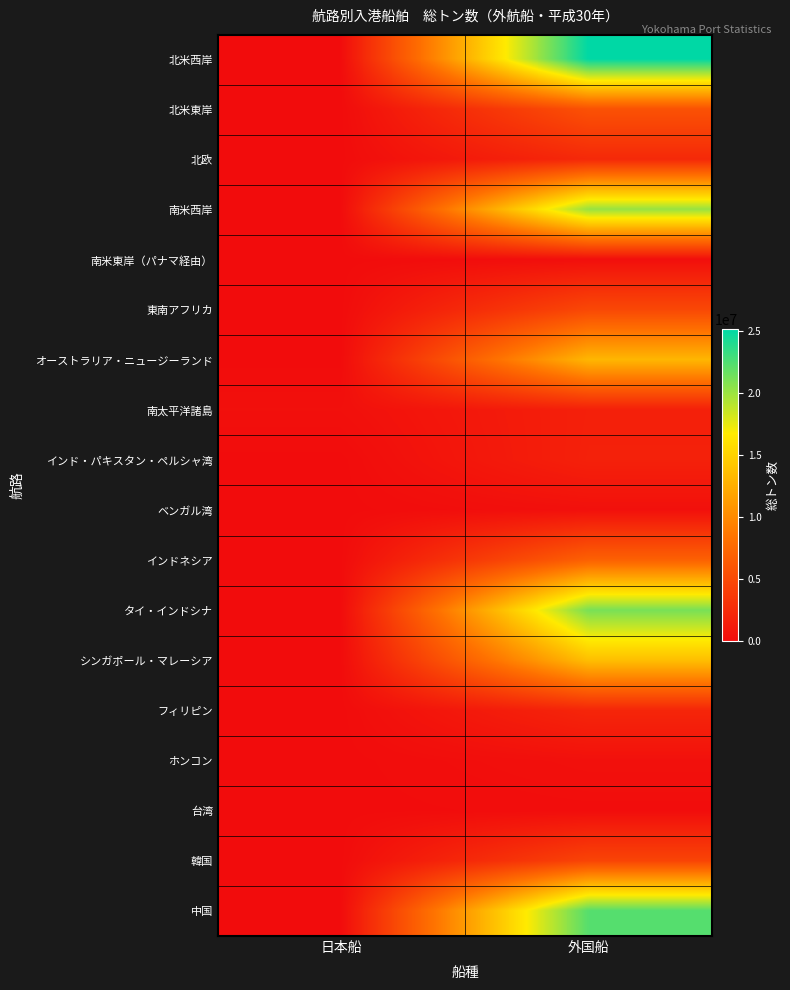

Reading left to right, extract all data points from this chart.

北米西岸: 日本船=0	外国船=25107131
北米東岸: 日本船=0	外国船=5666927
北欧: 日本船=0	外国船=2348903
南米西岸: 日本船=0	外国船=20162330
南米東岸（パナマ経由）: 日本船=0	外国船=217354
東南アフリカ: 日本船=0	外国船=4860237
オーストラリア・ニュージーランド: 日本船=0	外国船=13117408
南太平洋諸島: 日本船=303504	外国船=1628669
インド・パキスタン・ペルシャ湾: 日本船=0	外国船=1684163
ベンガル湾: 日本船=0	外国船=332568
インドネシア: 日本船=0	外国船=6969786
タイ・インドシナ: 日本船=0	外国船=21128880
シンガポール・マレーシア: 日本船=0	外国船=13697387
フィリピン: 日本船=0	外国船=2076789
ホンコン: 日本船=0	外国船=351294
台湾: 日本船=0	外国船=102186
韓国: 日本船=0	外国船=4573006
中国: 日本船=0	外国船=22283618